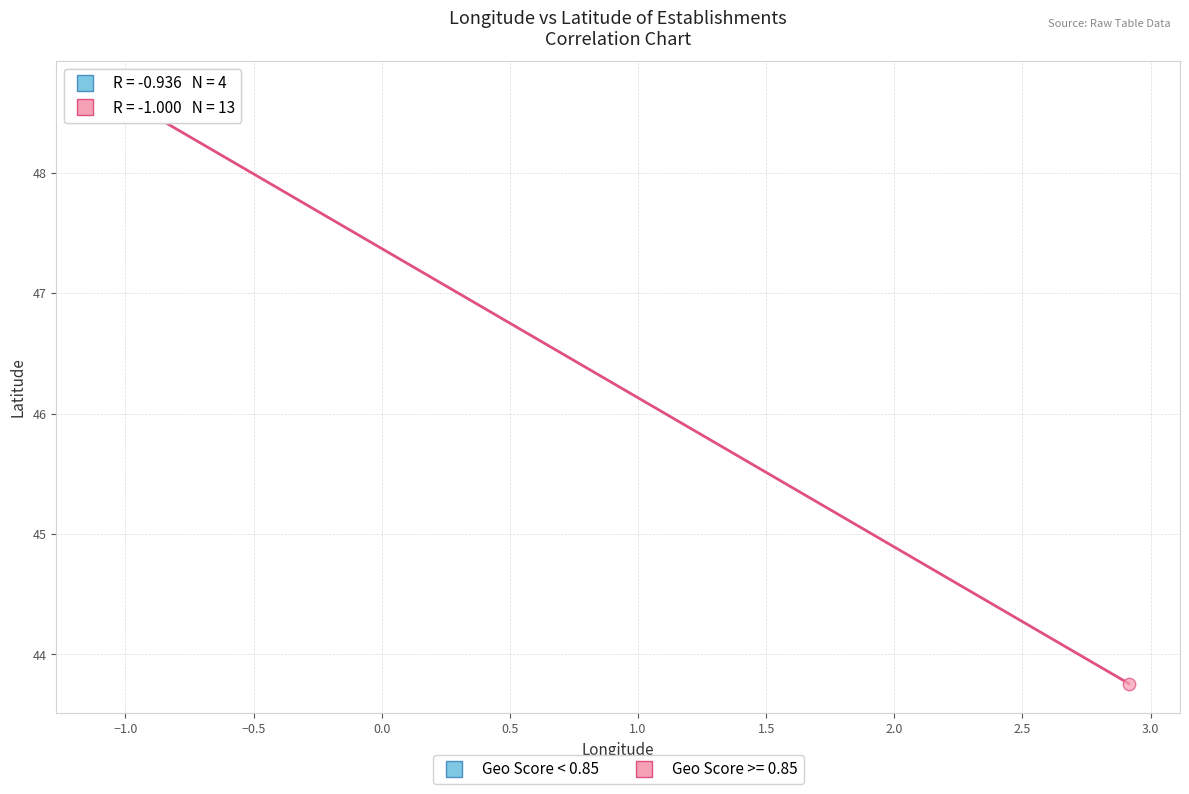

Which series has the largest Y range (max minus min)?

Geo Score >= 0.85